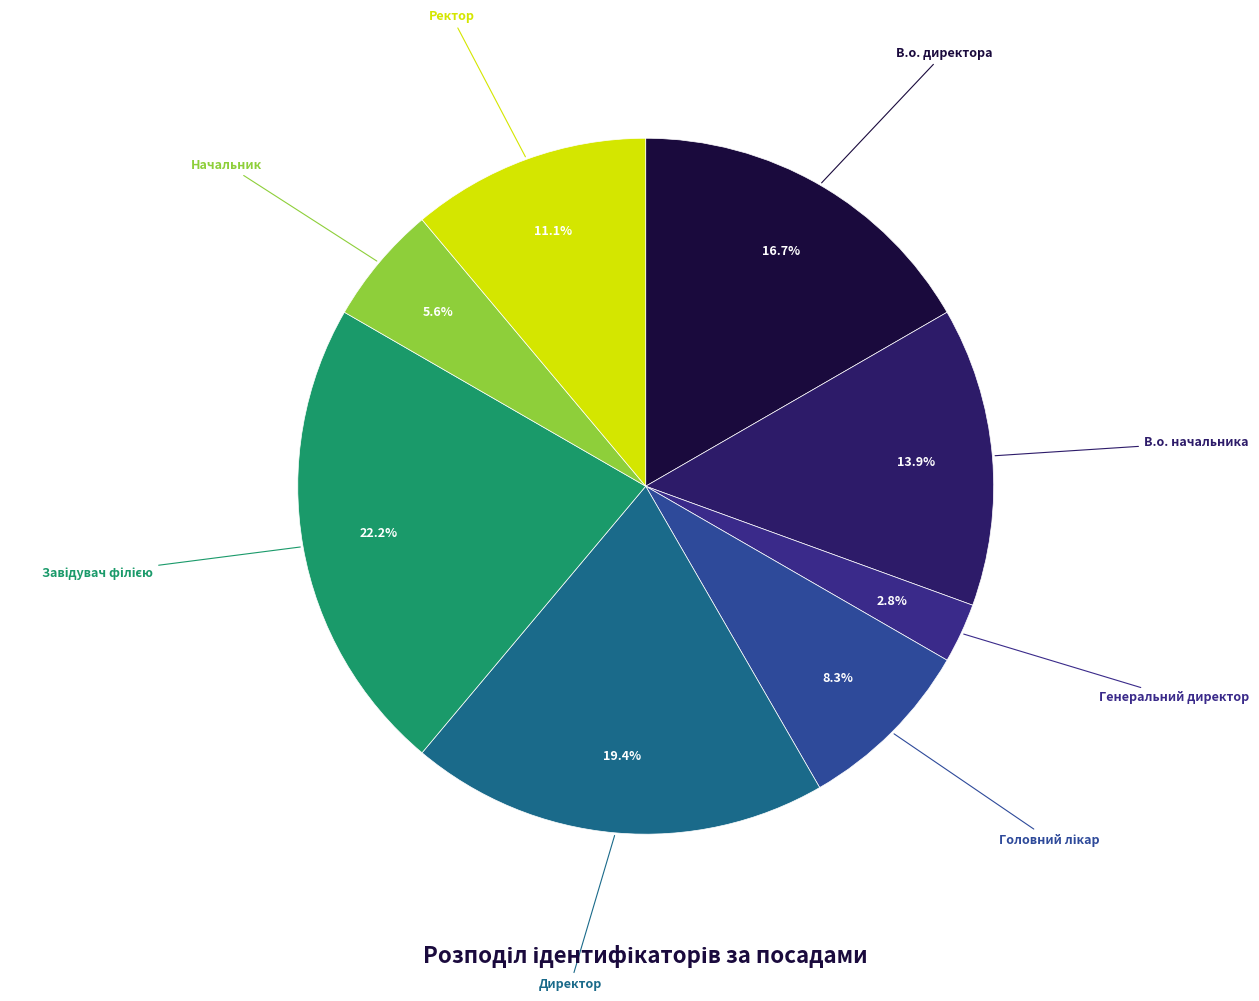

What percentage is NOT represented by Генеральний директор?

97.2%